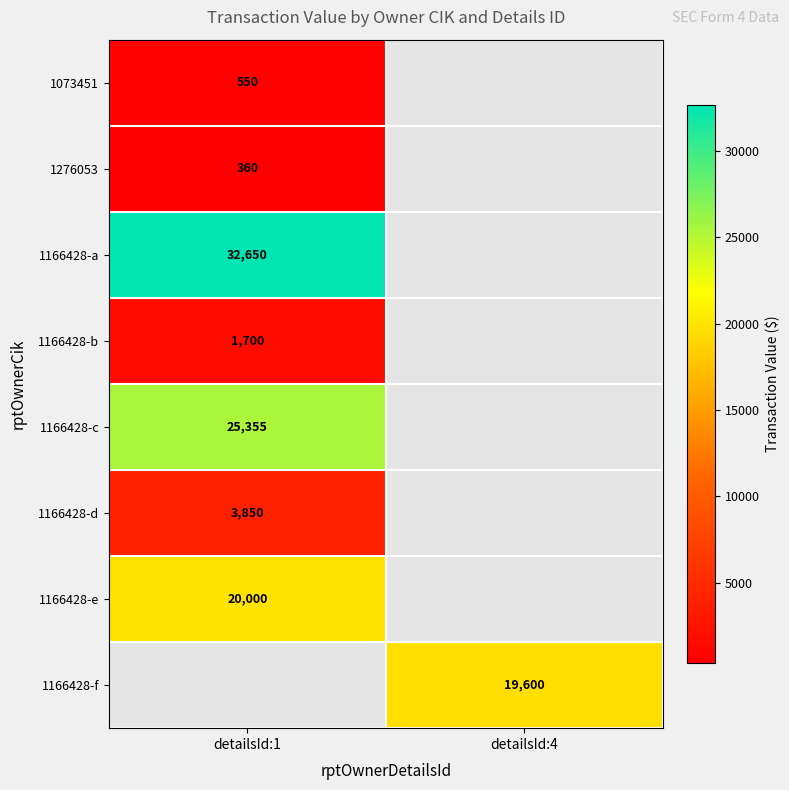

How many series are shown in this chart?

8